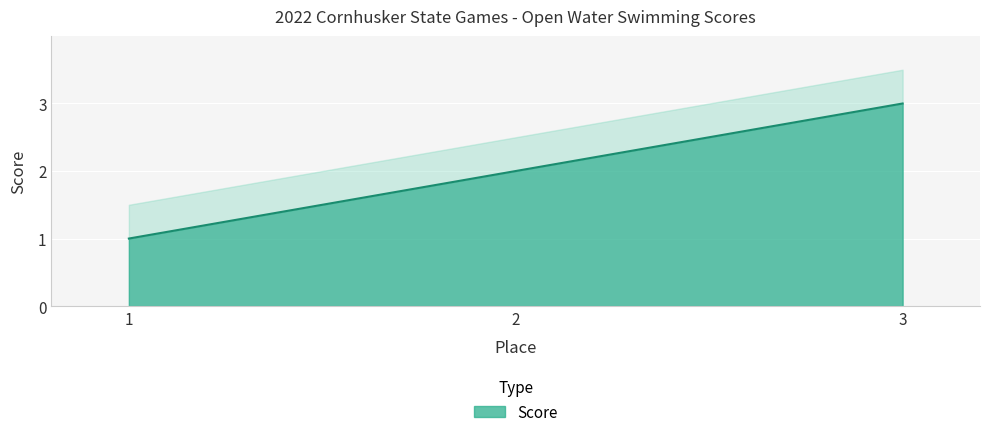

Count the values in the range 1 to 3.

3